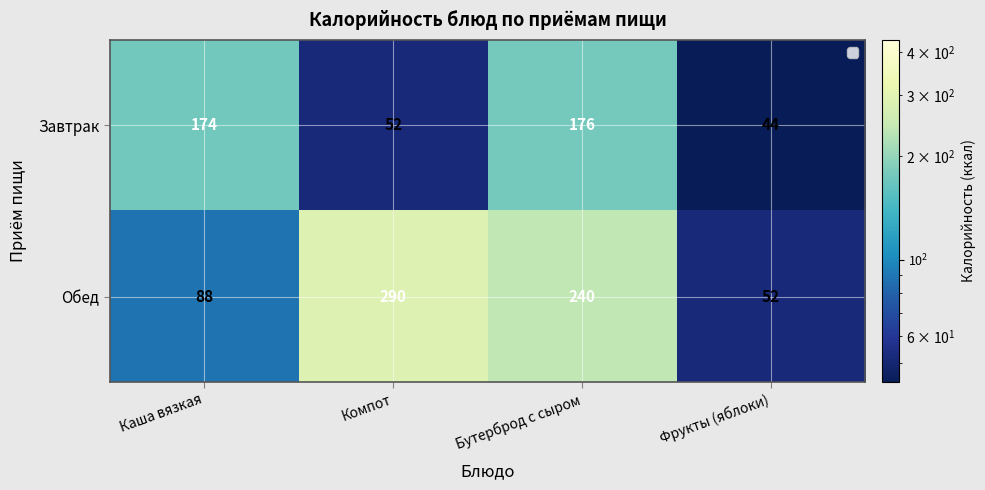

Where does the Обед series first go above 240?

Компот